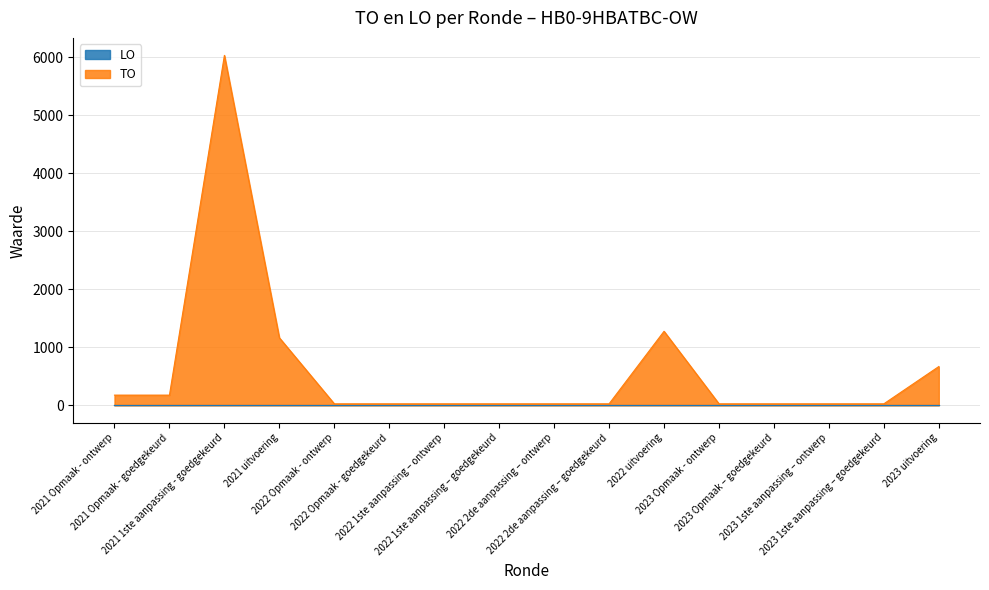

Which label corresponds to the largest value in the chart?

2021 1ste aanpassing - goedgekeurd